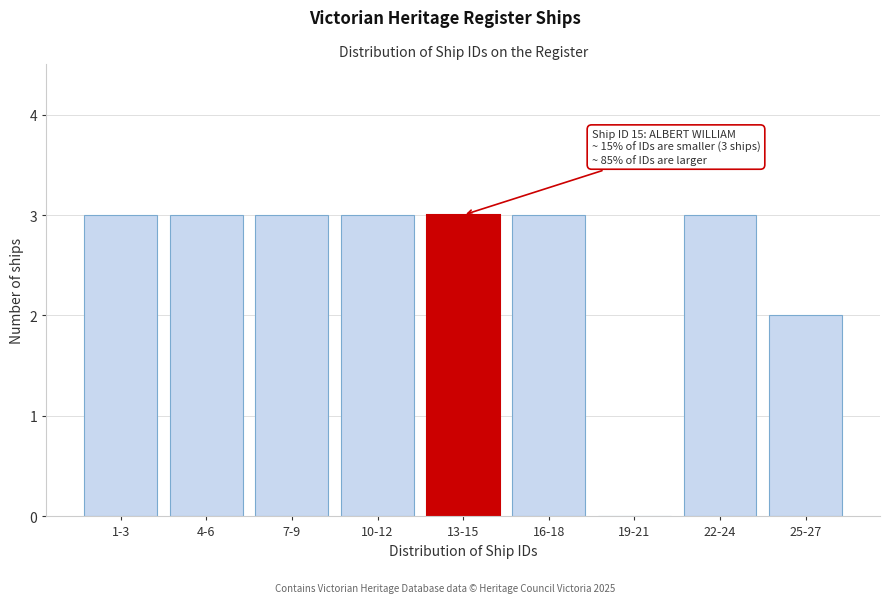

Reading right to left, what are all the values shown in this chart?

25-27=2	22-24=3	19-21=0	16-18=3	13-15=3	10-12=3	7-9=3	4-6=3	1-3=3